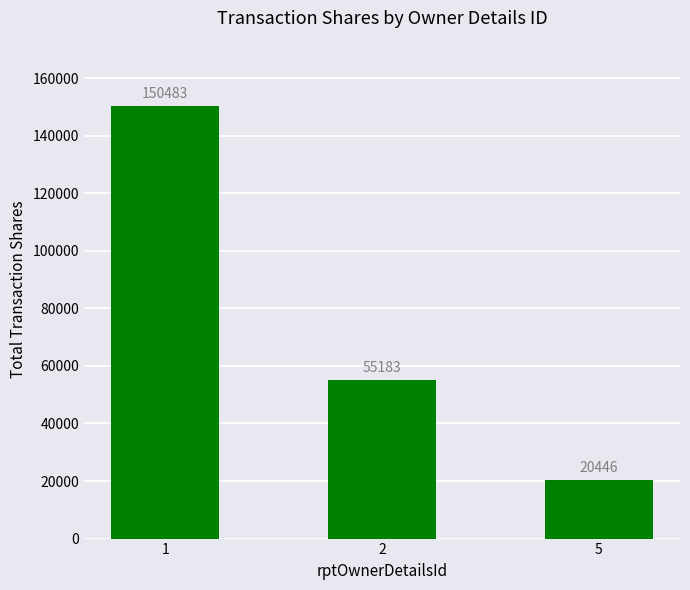

What is the value of the 3rd bar from the left?

20446